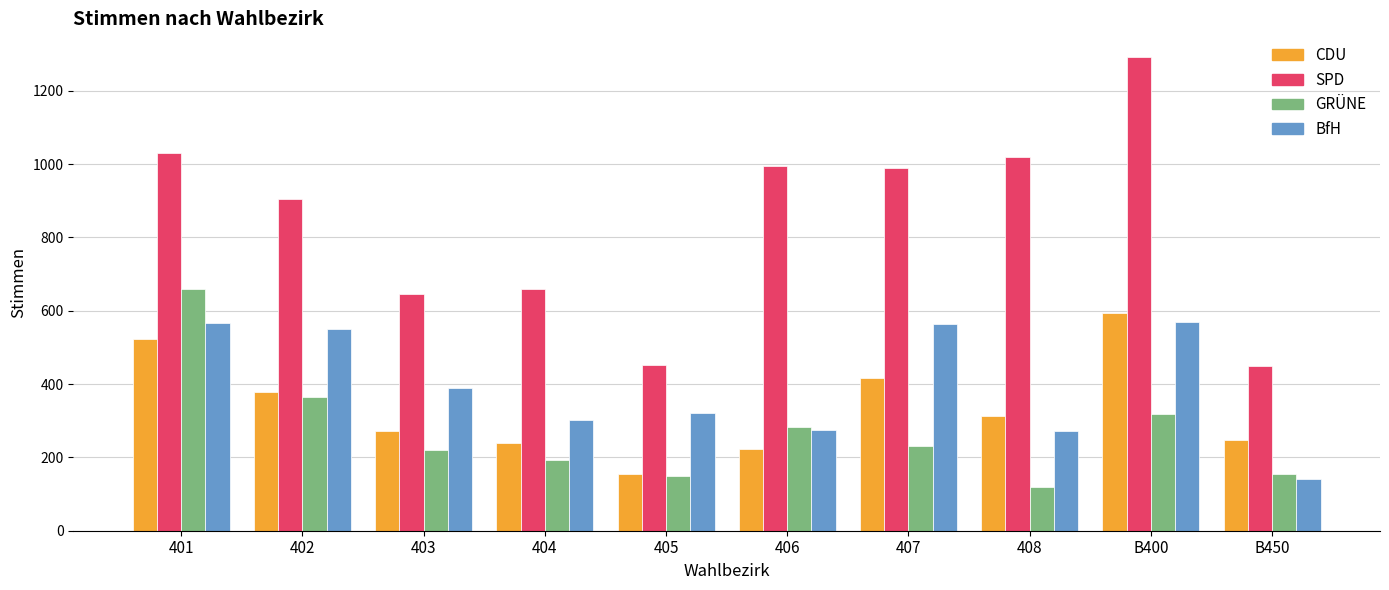

What is the label of the 2nd bar from the right?

B400